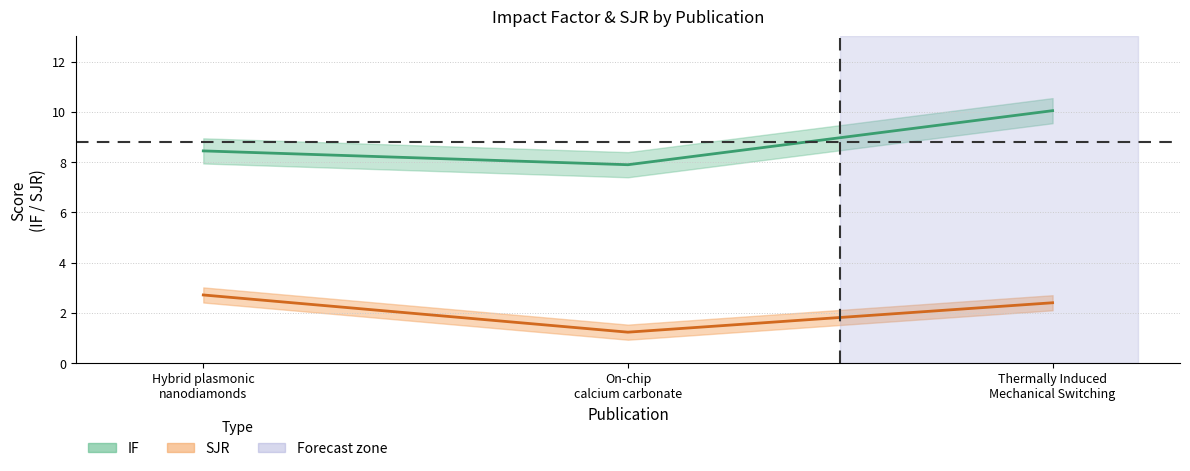

The value of SJR at Hybrid plasmonic nanodiamonds is 2.7. True or false?

True